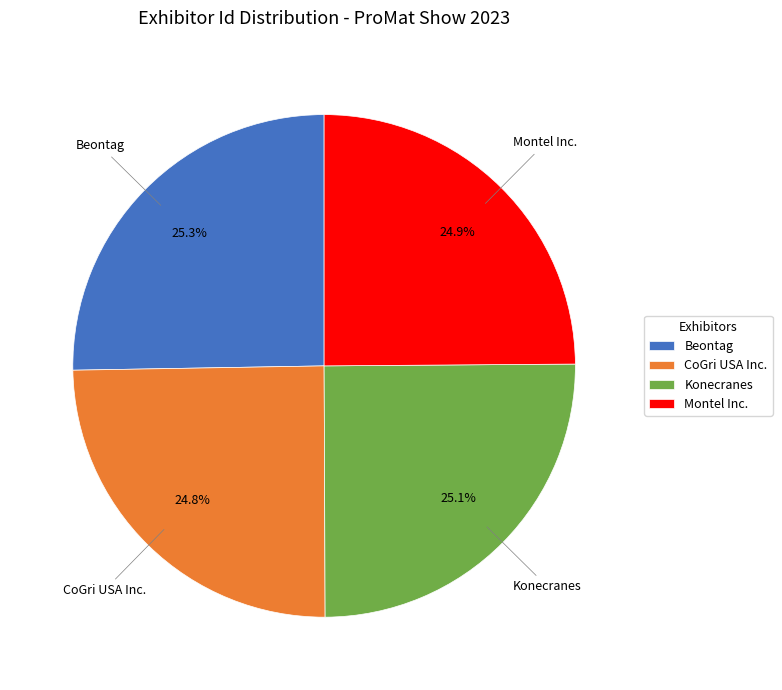

To the nearest percent, what portion does CoGri USA Inc. represent?

25%